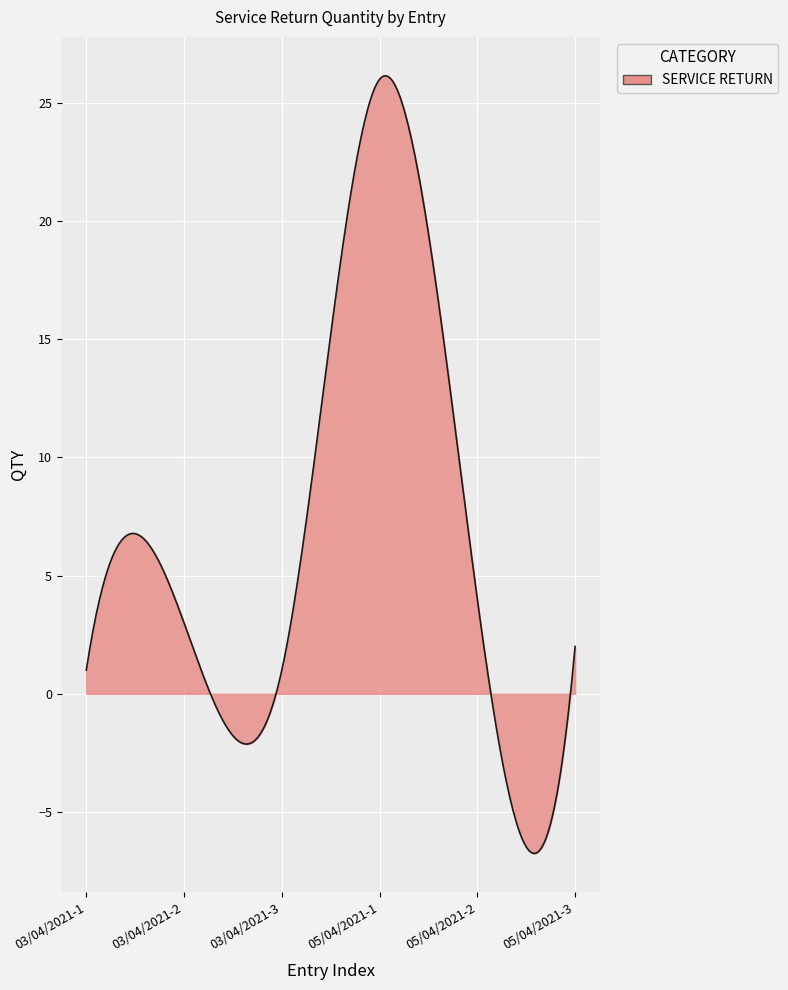

What is the minimum value shown in the chart?

-6.8